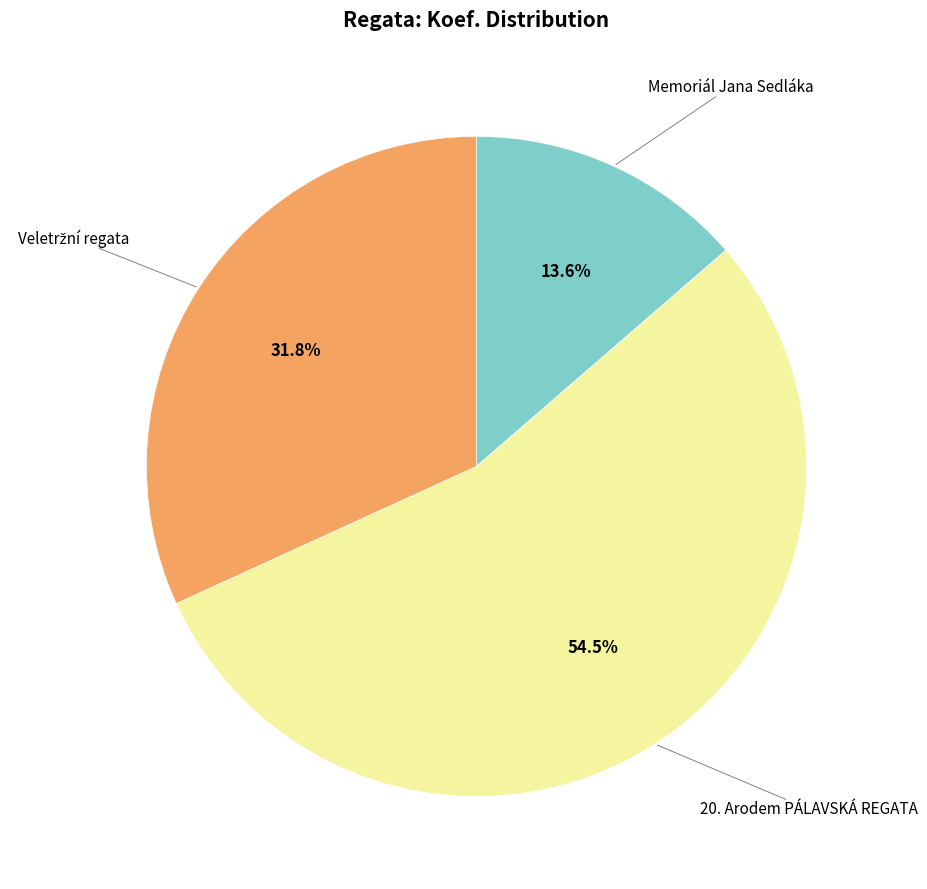

Is there a majority slice in this chart?

Yes